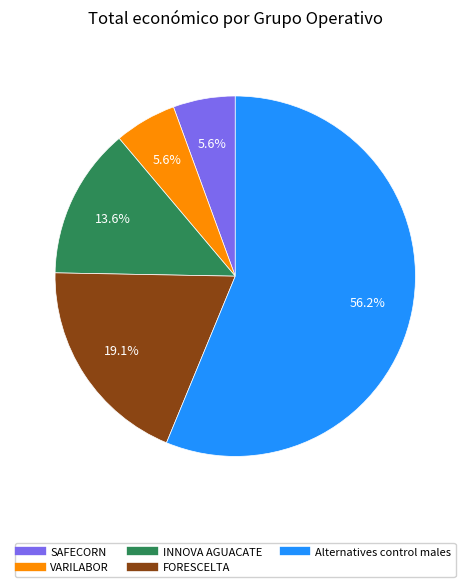

How many slices are in this pie chart?

5